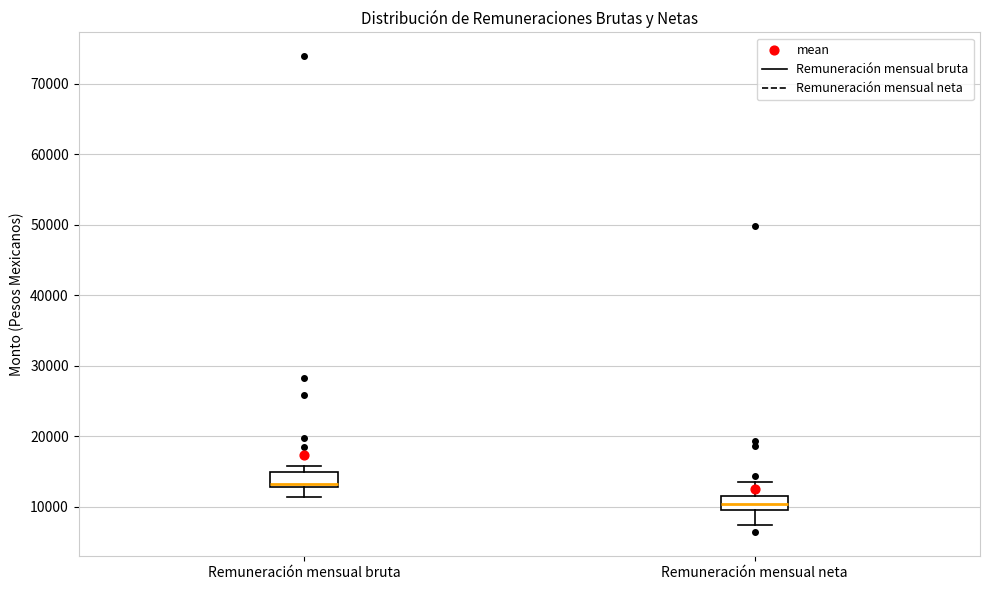

Reading left to right, transcribe this box plot: for each box, give where its median line is, the range the box spans, and where its two whiskers end, as read against the y-axis. The values are not printed on the chart, so give them approximately, as read against the axis.

Remuneración mensual bruta: median 13000 (just above the box's lower edge), box 13000 to 15000, whiskers 11000 to 16000
Remuneración mensual neta: median 10000 (inside the box), box 10000 to 11000, whiskers 7000 to 14000